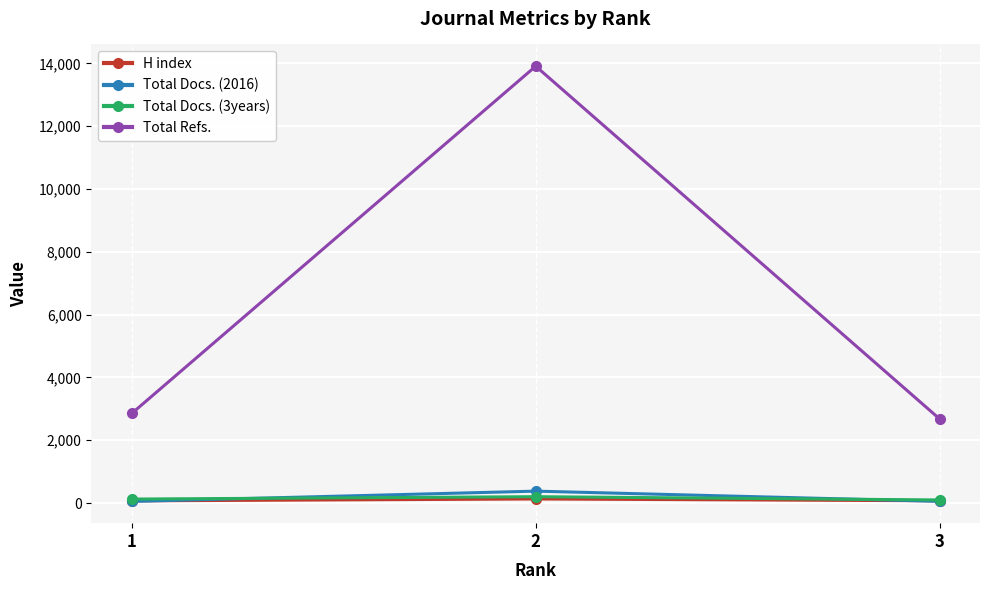

At which category is the sum across all series the highest?

2